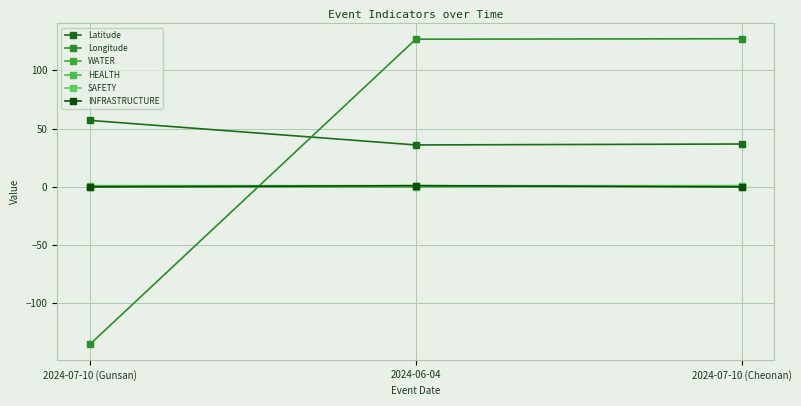

How many series are shown in this chart?

6